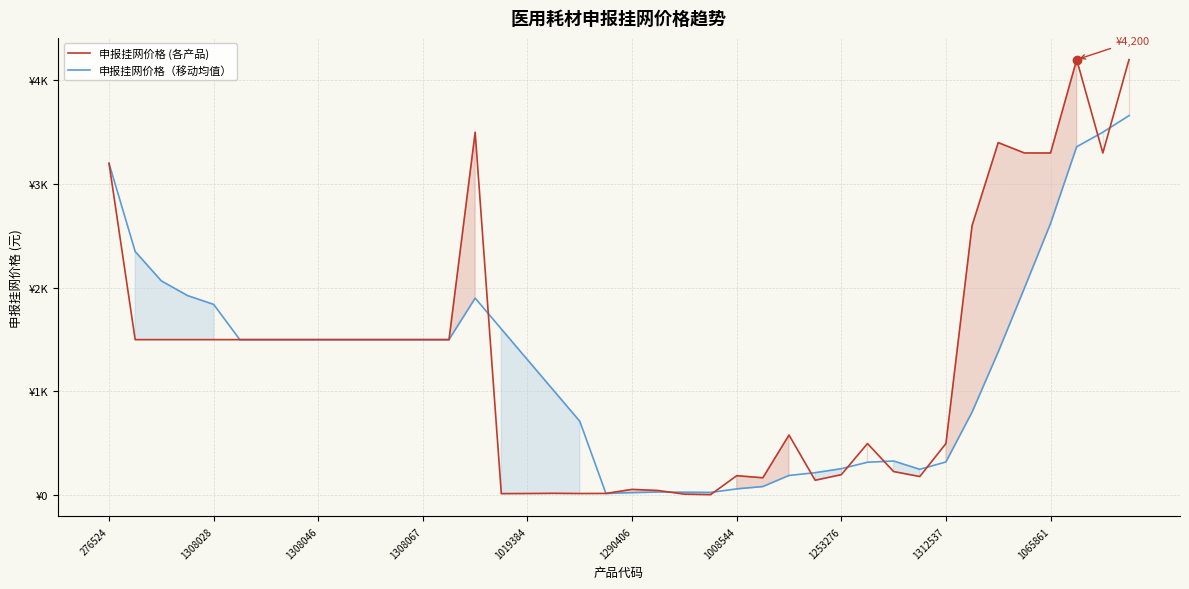

Which has a higher value, 1308028 or 33?

33